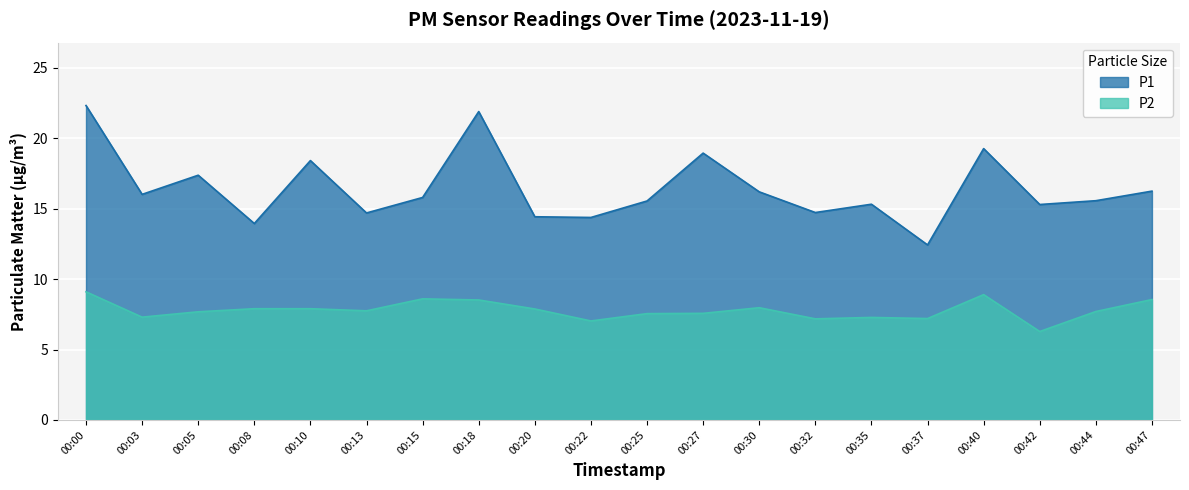

Rank the series at 00:27 from lowest to highest value.

P2, P1